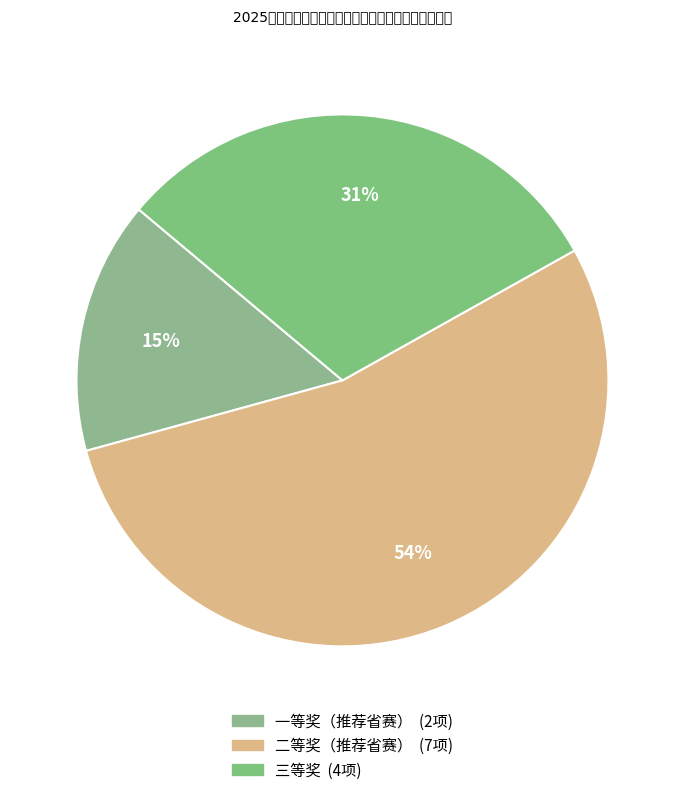

Is 二等奖（推荐省赛） the majority of the pie?

Yes